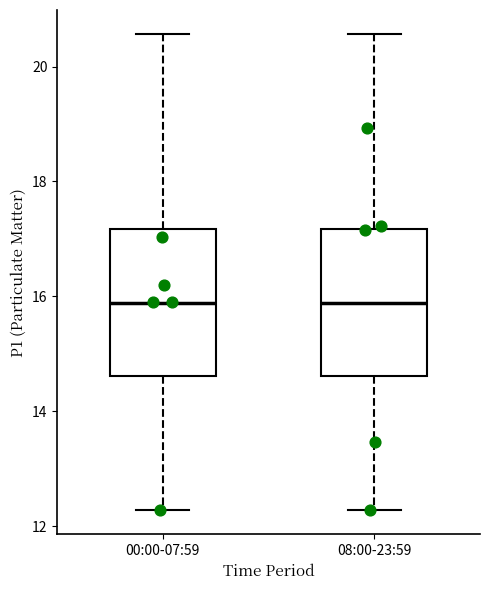

Reading left to right, read every box against the y-axis: the position of its median line, the range the box covers, and the ends of its whiskers. The values are not printed on the chart, so give them approximately, as read against the axis.

00:00-07:59: median 15.8, box 14.6 to 17.2, whiskers 12.2 to 20.6
08:00-23:59: median 15.8, box 14.6 to 17.2, whiskers 12.2 to 20.6